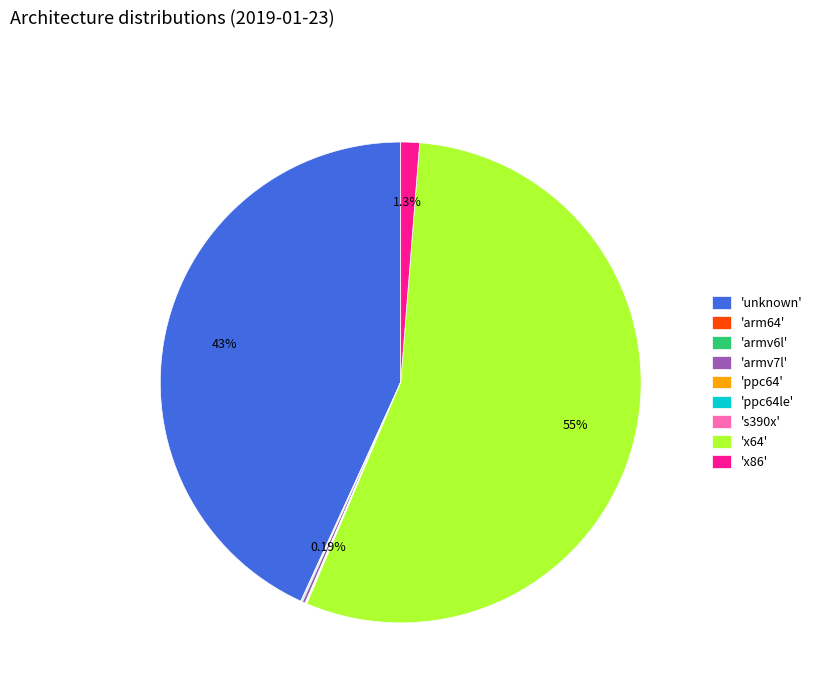

Which slice represents more than half of the pie?

'x64'